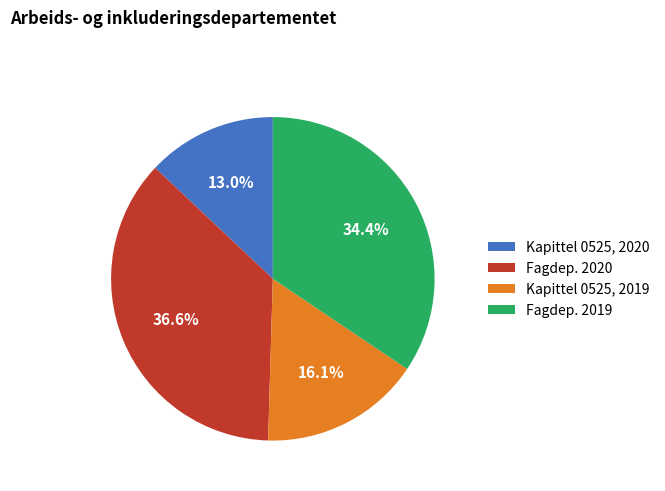

Do Kapittel 0525, 2020 and Fagdep. 2019 together represent more than half of the pie?

No